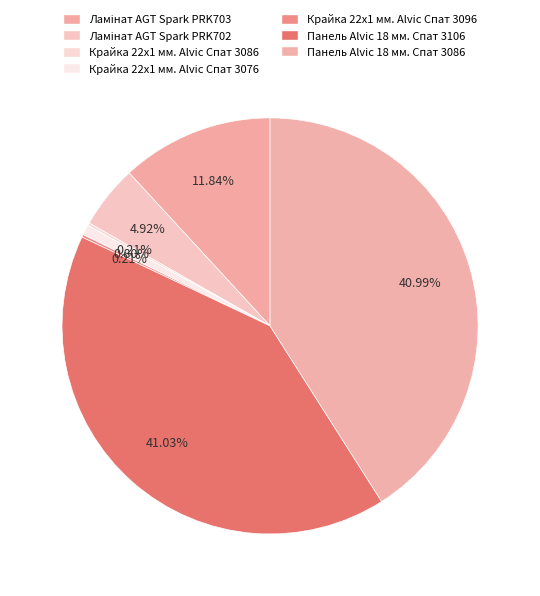

Does Панель Alvic 18 мм. Спат 3086 account for over 50% of the chart?

No